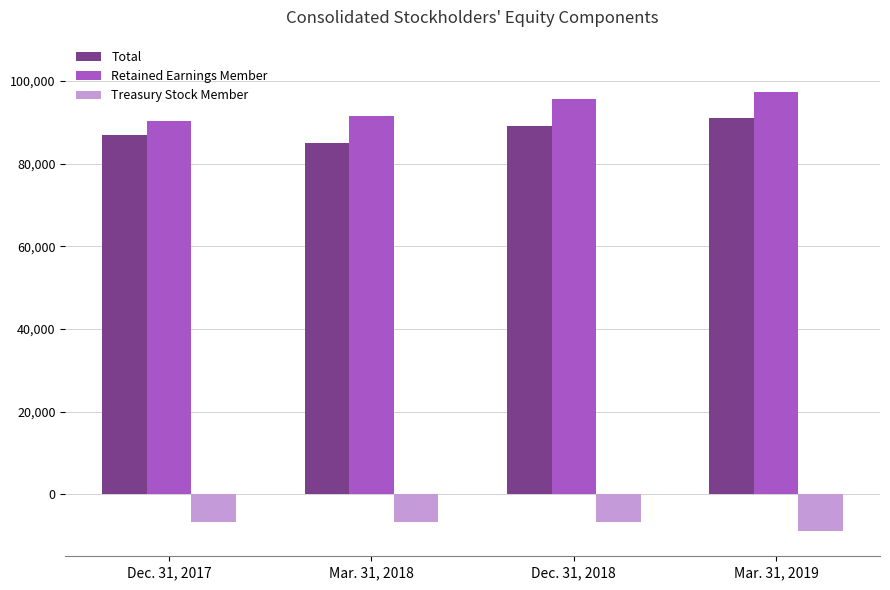

What is the difference between the second highest and second lowest values in the Retained Earnings Member series?

4015